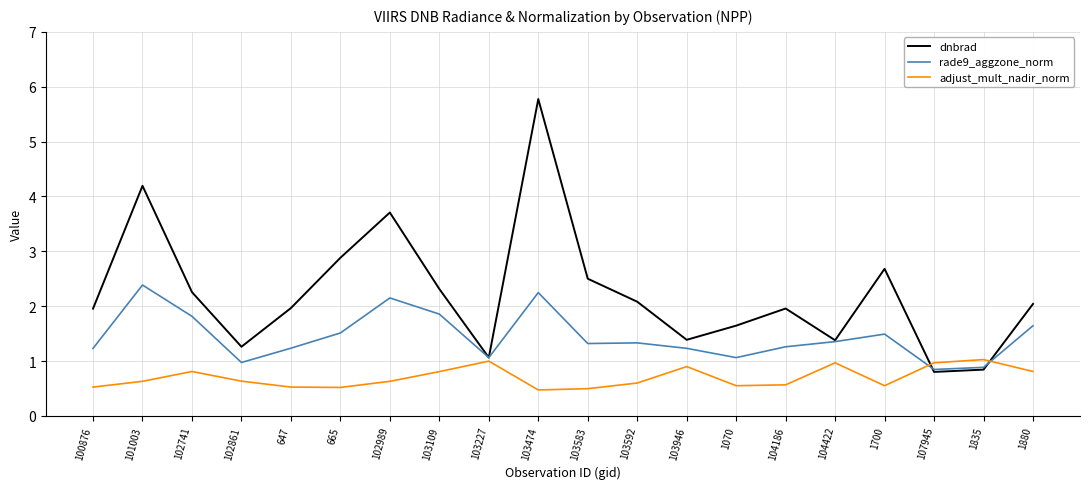

Rank the series by their average value, from lowest to highest.

adjust_mult_nadir_norm, rade9_aggzone_norm, dnbrad